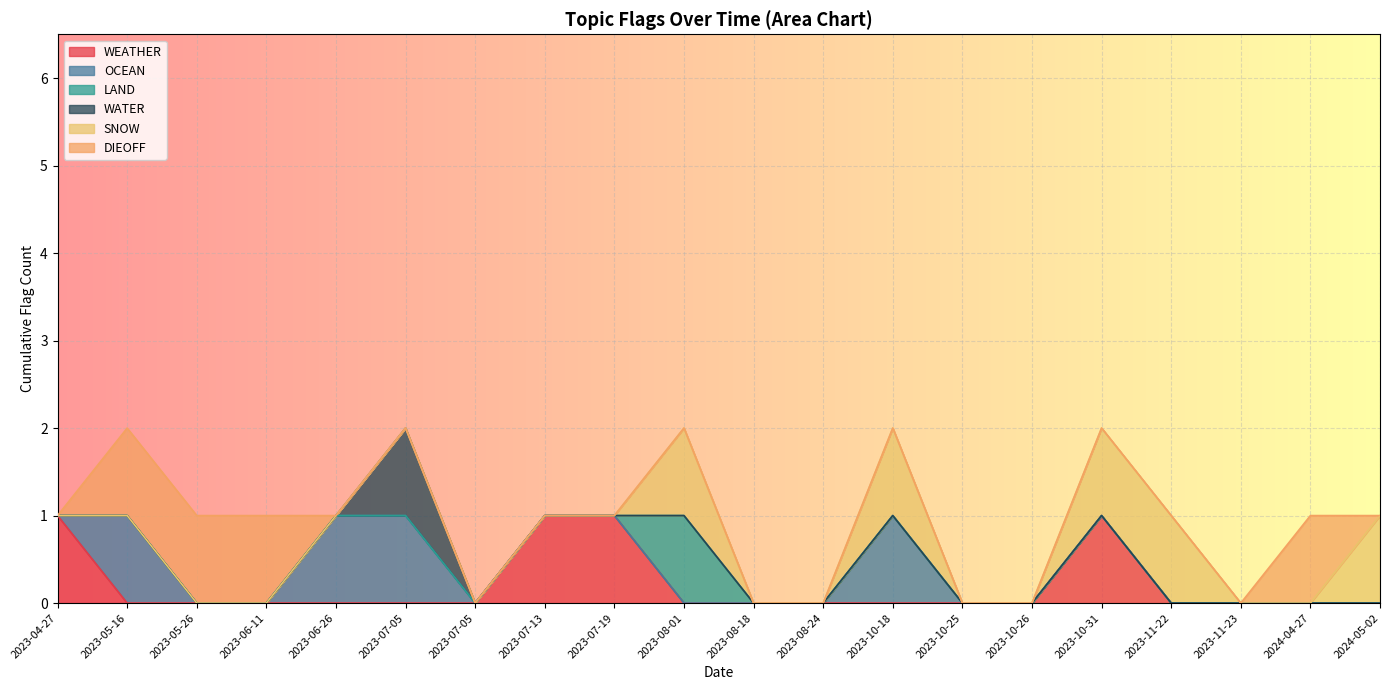

Does the chart display data point markers on the line(s)?

No